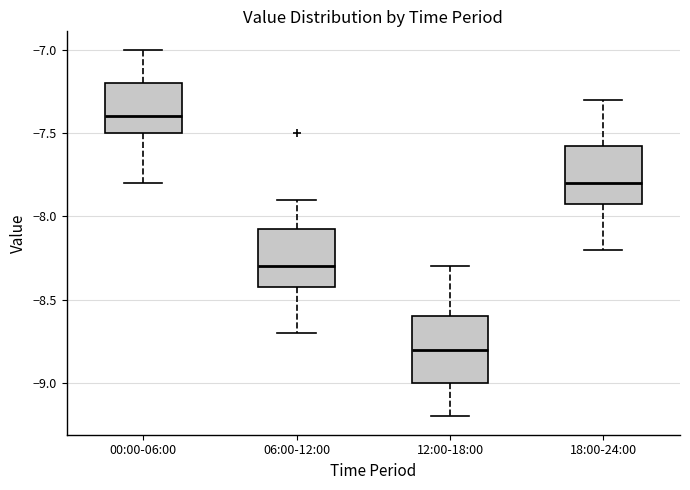

Reading left to right, read every box against the y-axis: the position of its median line, the range the box covers, and the ends of its whiskers. The values are not printed on the chart, so give them approximately, as read against the axis.

00:00-06:00: median -7.40, box -7.50 to -7.20, whiskers -7.80 to -7.00
06:00-12:00: median -8.30, box -8.40 to -8.05, whiskers -8.70 to -7.90
12:00-18:00: median -8.80, box -9.00 to -8.60, whiskers -9.20 to -8.30
18:00-24:00: median -7.80, box -7.90 to -7.55, whiskers -8.20 to -7.30